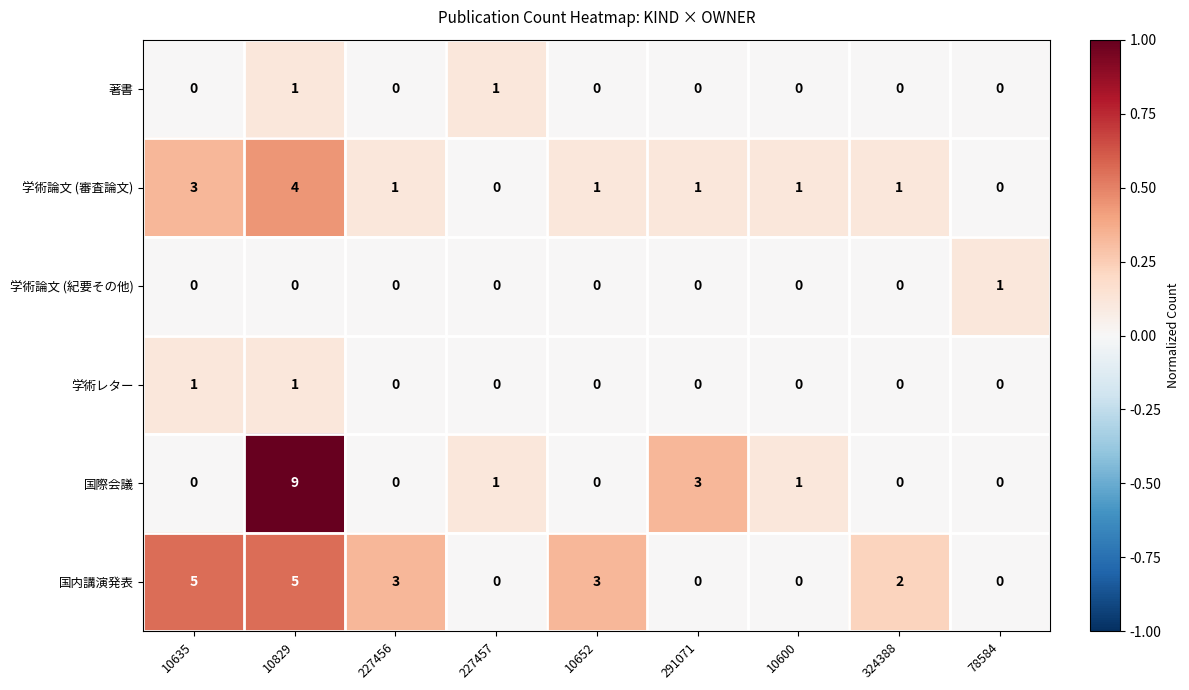

The value of 学術論文 (紀要その他) at 291071 is 0. True or false?

True